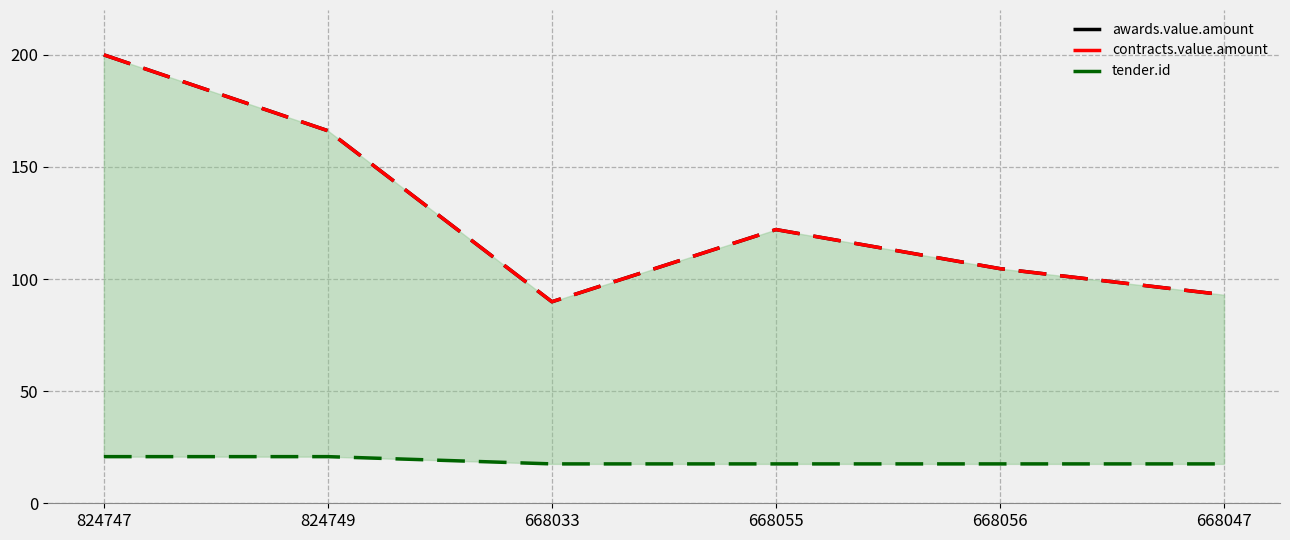

What is the maximum value shown in the chart?

200.0